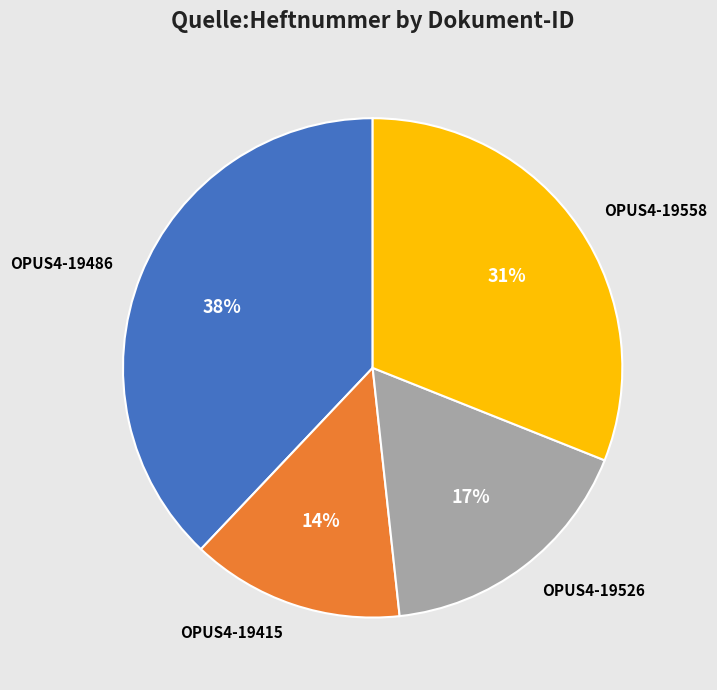

Rank the categories by value from highest to lowest.

OPUS4-19486, OPUS4-19558, OPUS4-19526, OPUS4-19415